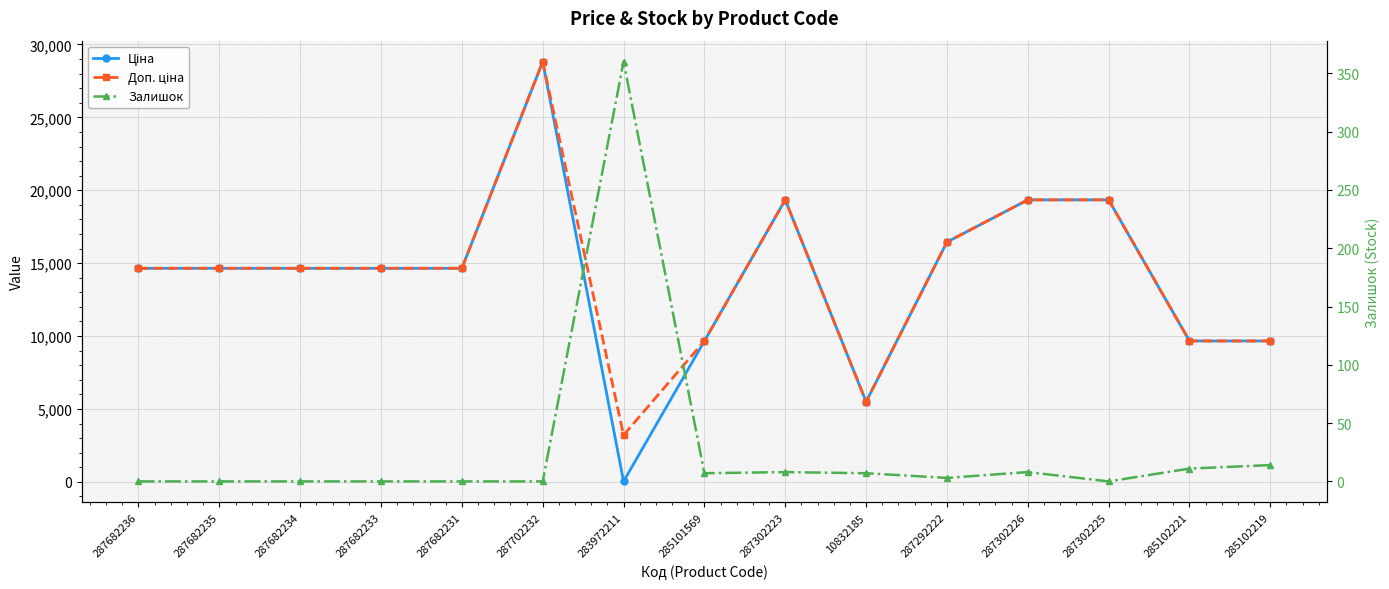

What is the sum of the Залишок values at 287302226 and 287302225?

8.0